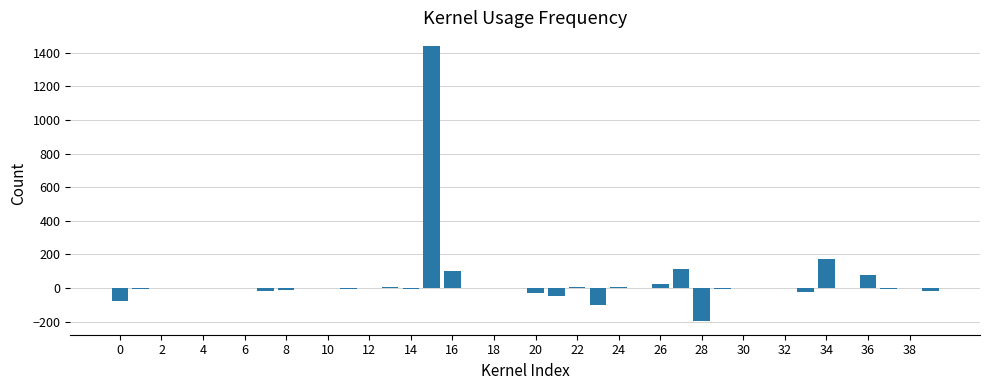

What is the sum of all values?

1402.1